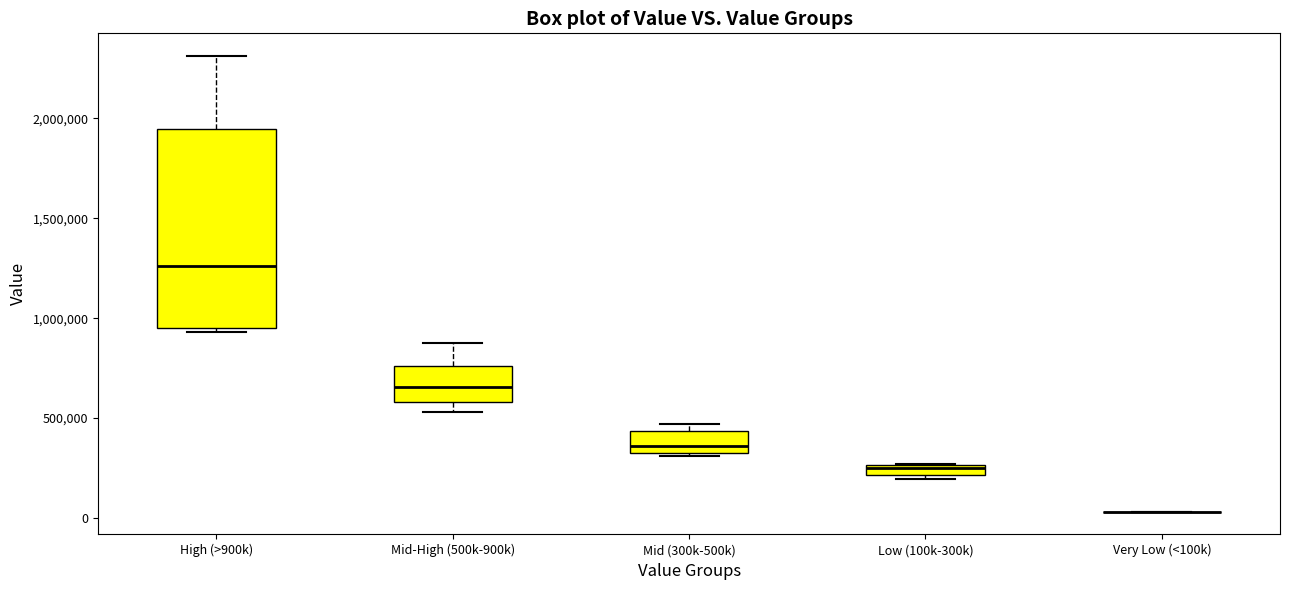

Where is the lower edge of the box for Mid (300k-500k) on the y-axis? The values are not printed on the chart, so give them approximately, as read against the axis.

350000